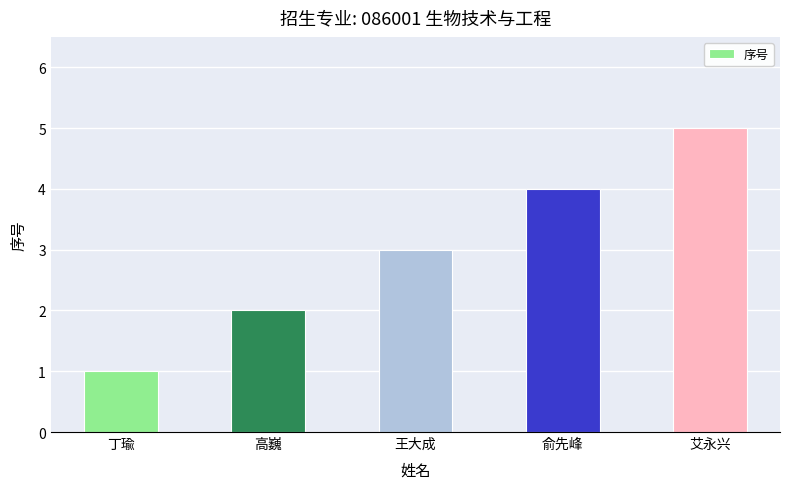

What is the change in value from 高巍 to 王大成?

+1